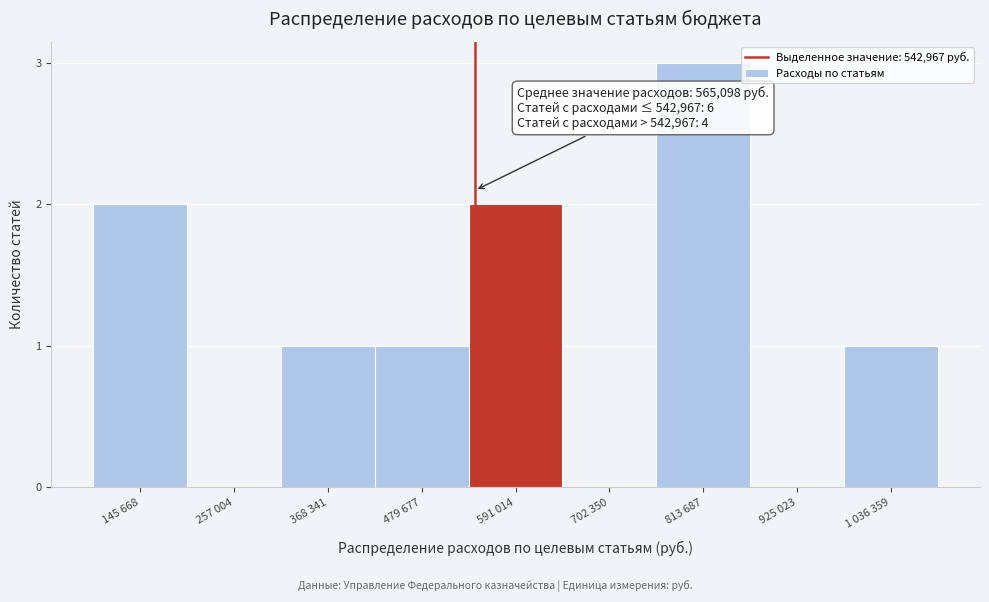

Reading left to right, transcribe all the data shown in this chart.

145 668=2	257 004=0	368 341=1	479 677=1	591 014=2	702 350=0	813 687=3	925 023=0	1 036 359=1